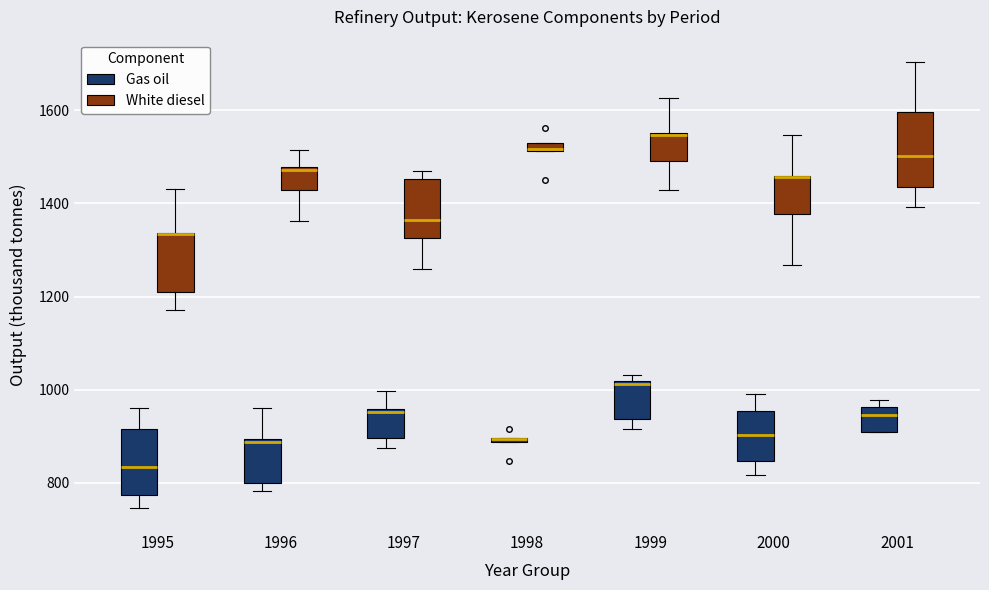

Where does the median line of the box for 2000 (Gas oil) sit on the y-axis? The values are not printed on the chart, so give them approximately, as read against the axis.

900